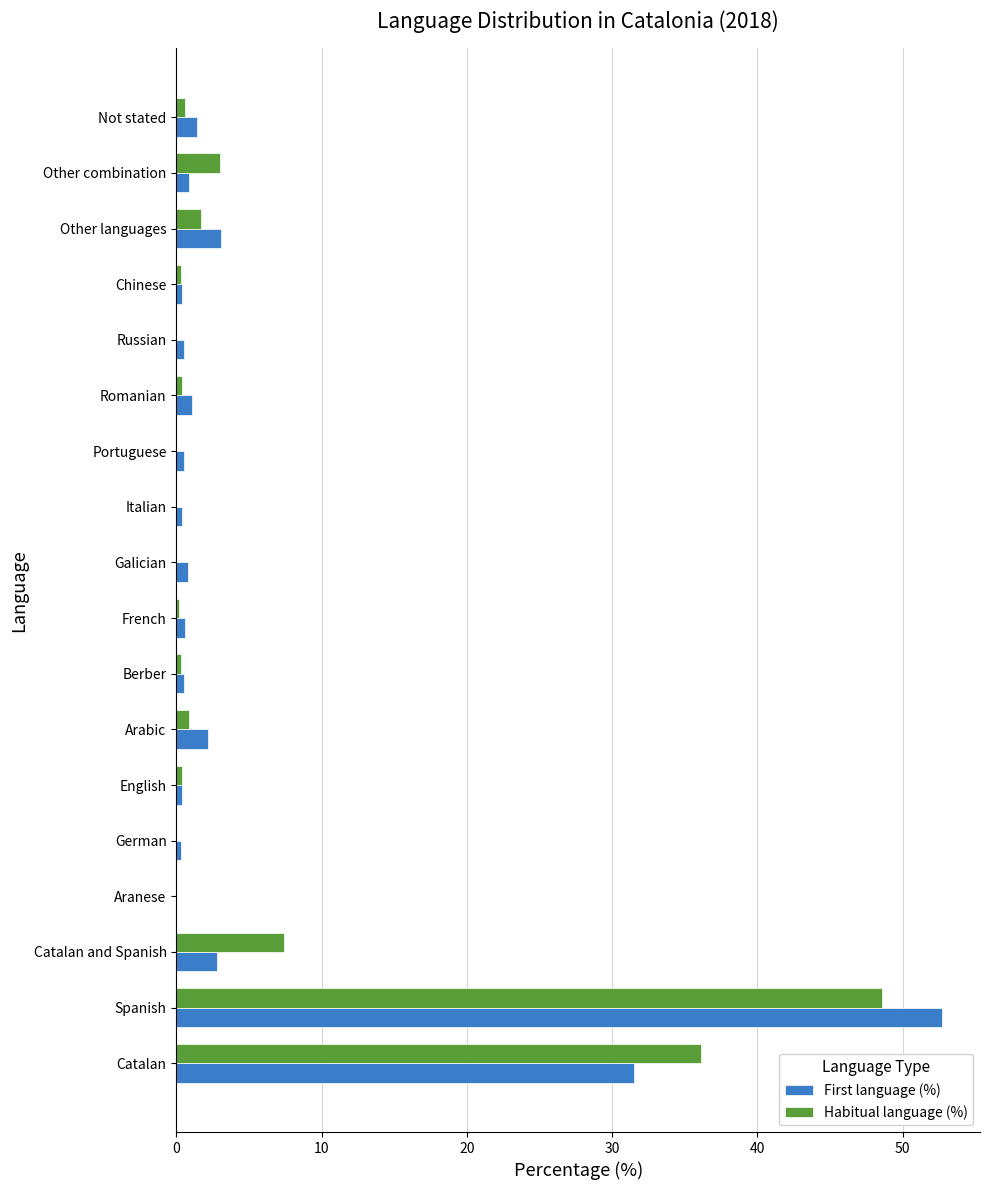

How many categories are shown in the chart?

18